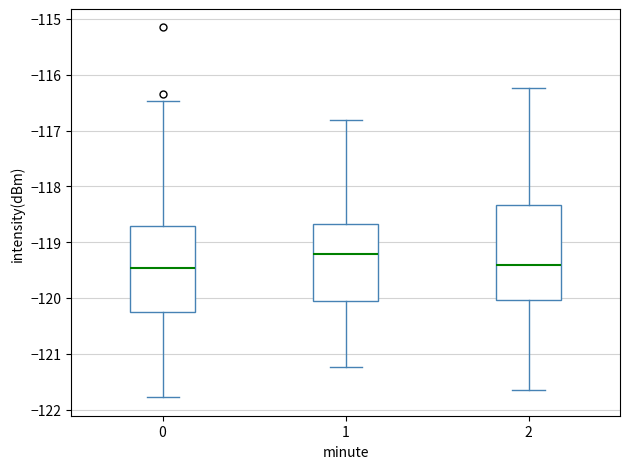

Where does the median line of the box at x = 0 sit on the y-axis? The values are not printed on the chart, so give them approximately, as read against the axis.

-119.5